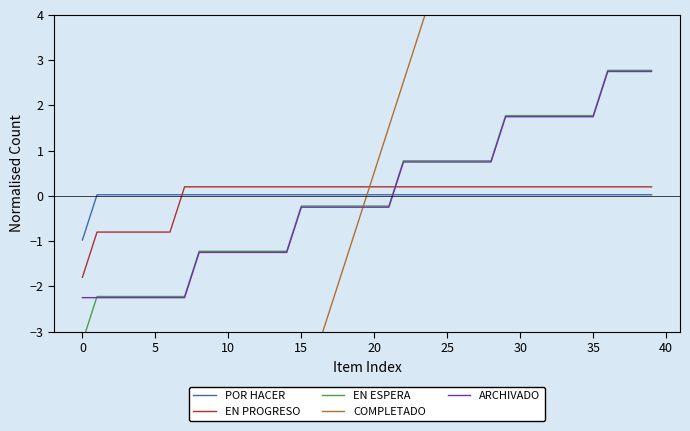

What is the lowest value of the EN PROGRESO series?

-1.8